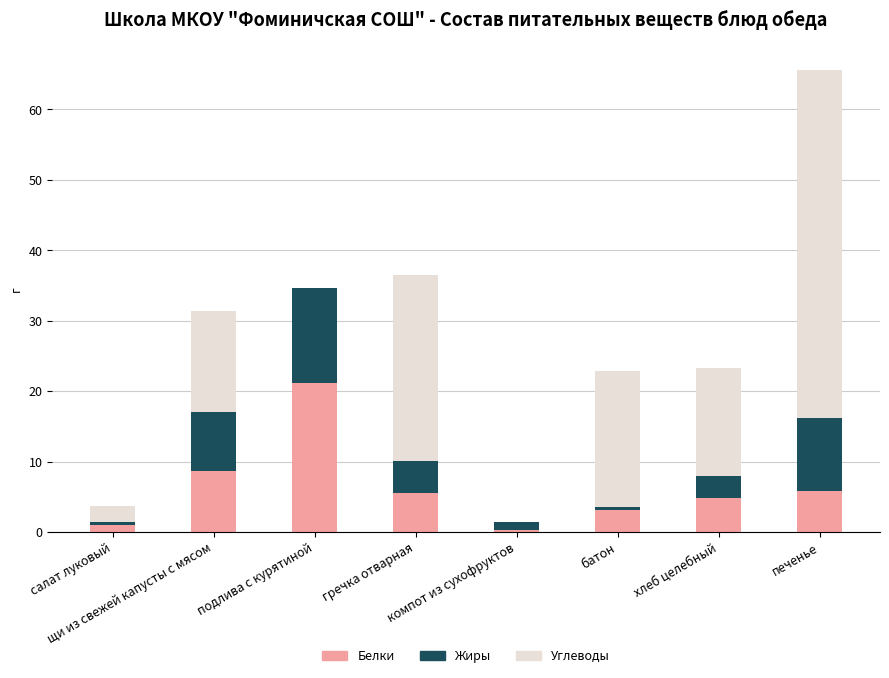

How many data points does each series have?

8